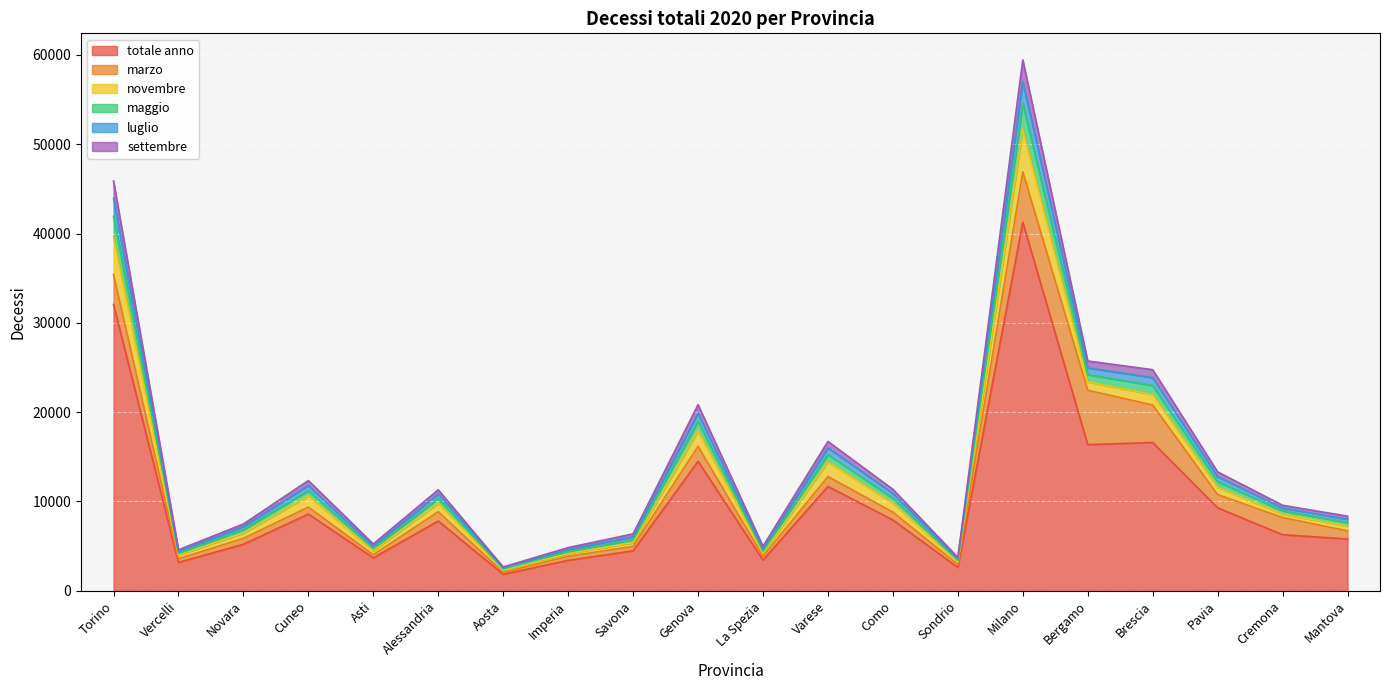

How many values in the luglio series are below 10852?

10